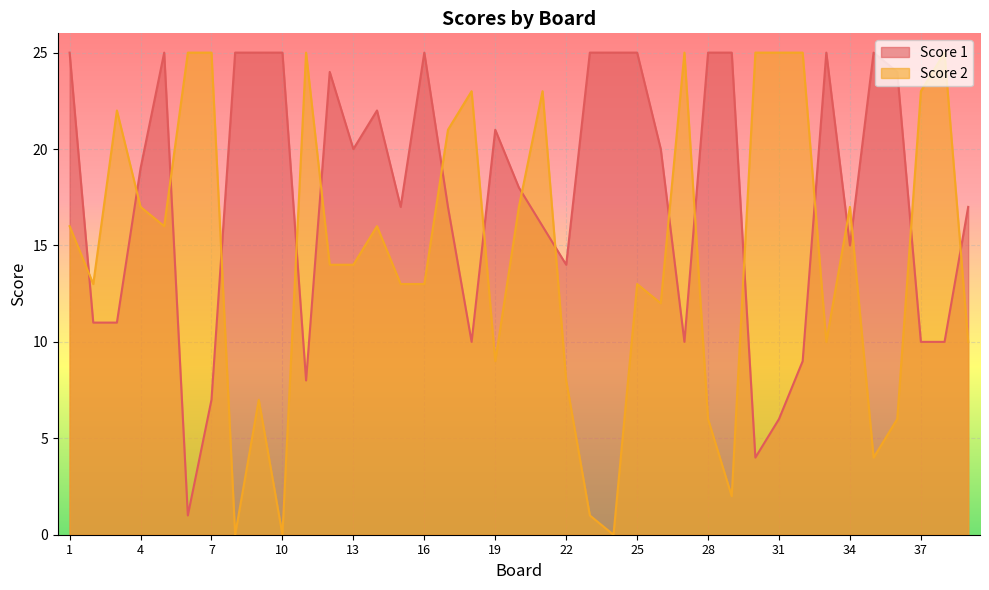

Rank the series by their maximum value, from highest to lowest.

Score 1, Score 2